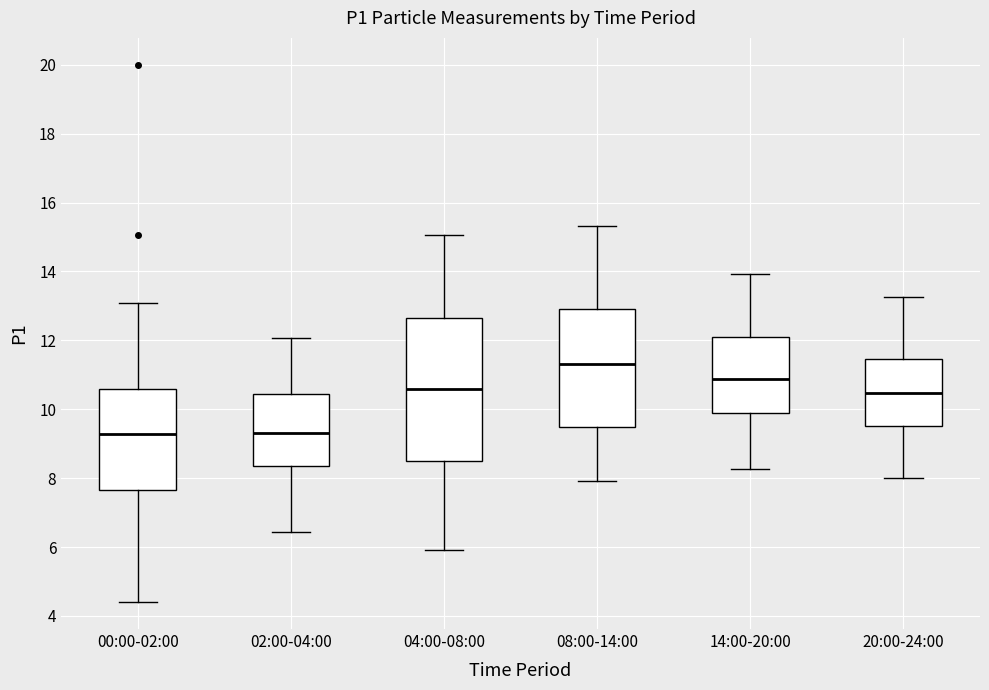

Reading left to right, read every box against the y-axis: the position of its median line, the range the box covers, and the ends of its whiskers. The values are not printed on the chart, so give them approximately, as read against the axis.

00:00-02:00: median 9.2, box 7.6 to 10.6, whiskers 4.4 to 13.0
02:00-04:00: median 9.4, box 8.4 to 10.4, whiskers 6.4 to 12.0
04:00-08:00: median 10.6, box 8.4 to 12.6, whiskers 6.0 to 15.0
08:00-14:00: median 11.4, box 9.4 to 13.0, whiskers 8.0 to 15.4
14:00-20:00: median 10.8, box 9.8 to 12.0, whiskers 8.2 to 14.0
20:00-24:00: median 10.4, box 9.6 to 11.4, whiskers 8.0 to 13.2